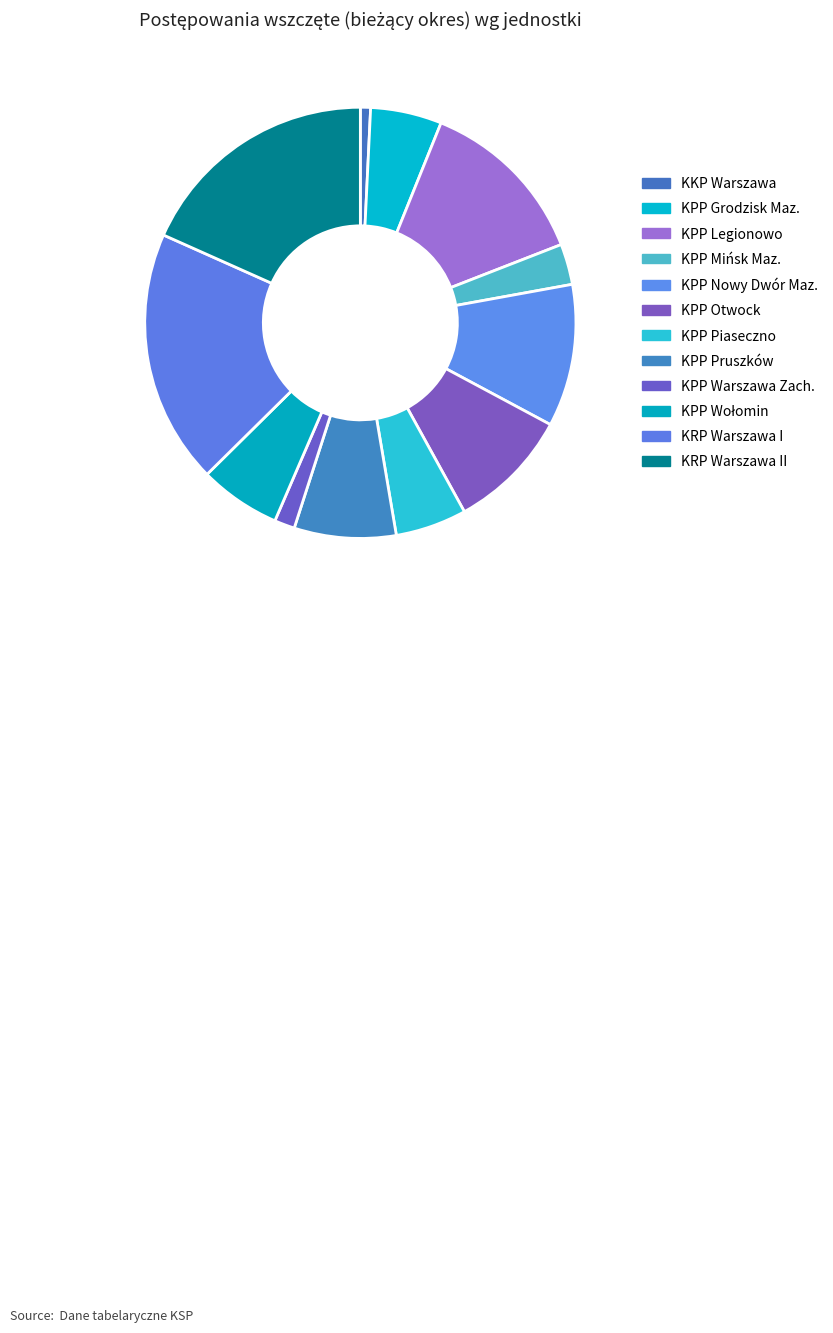

Which slice is the smallest?

KKP Warszawa